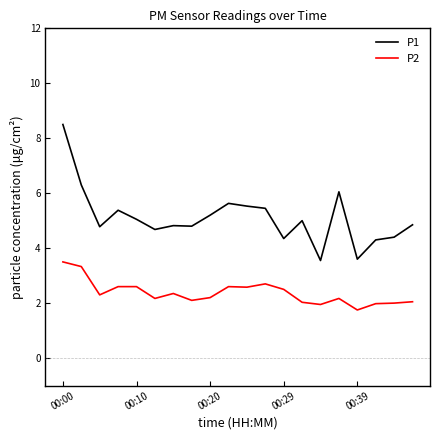

Count the number of categories in the chart.

20